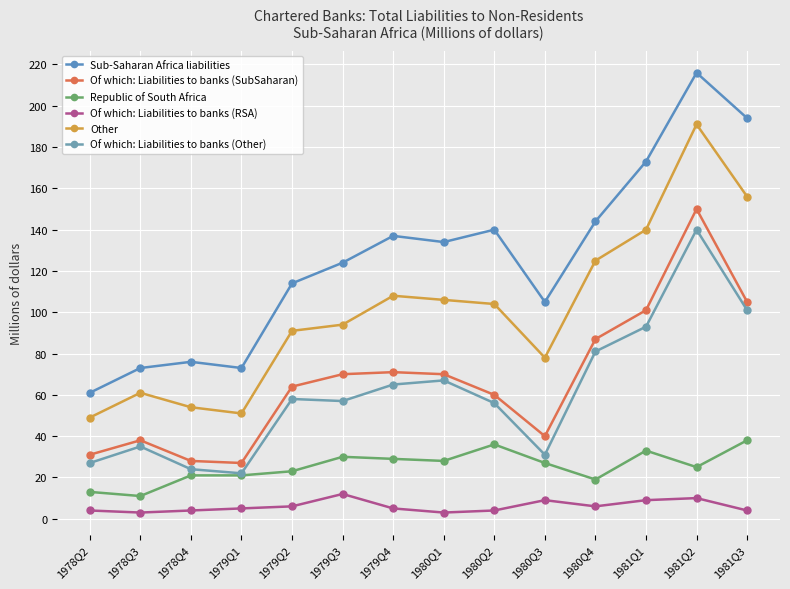

What is the value of the Other point at the 4th from the left?

51